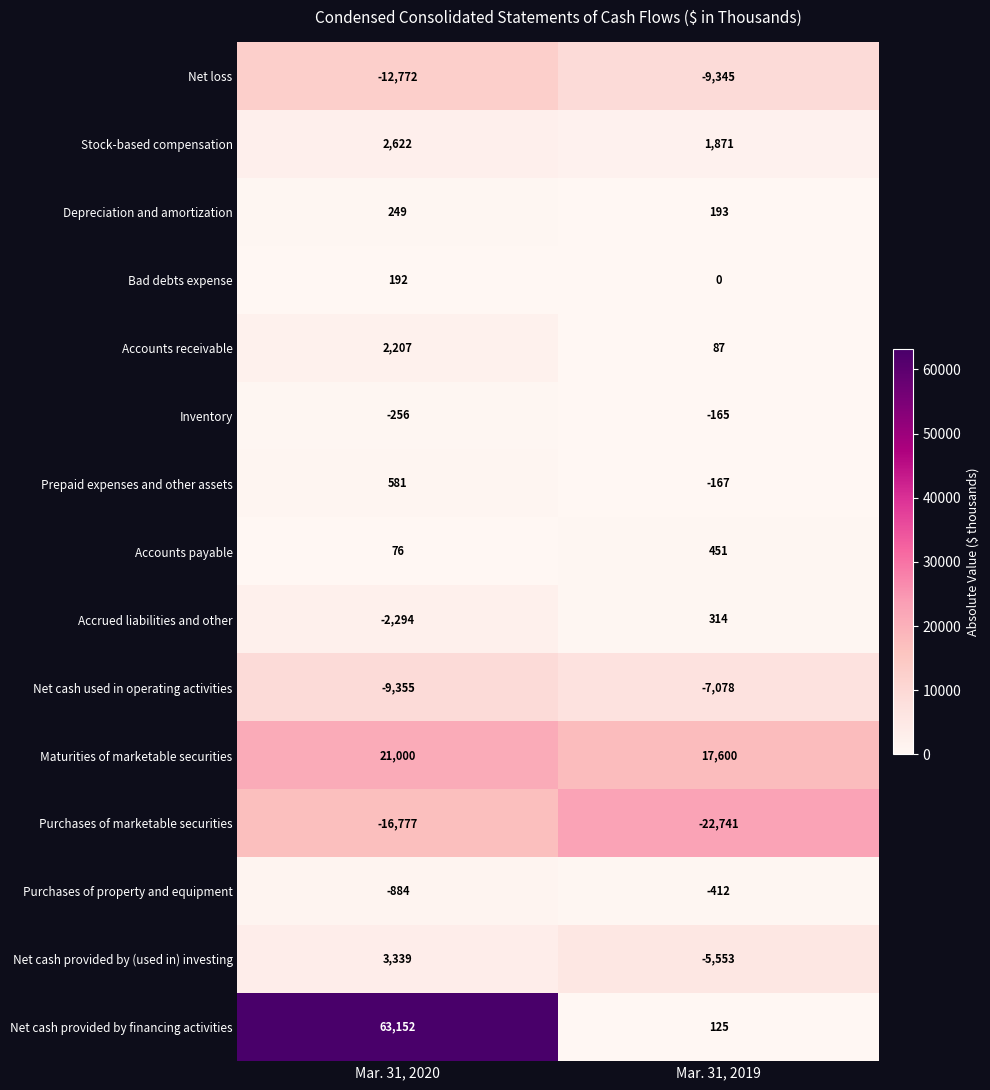

Which category has the lowest value in the Net cash provided by financing activities series?

Mar. 31, 2019